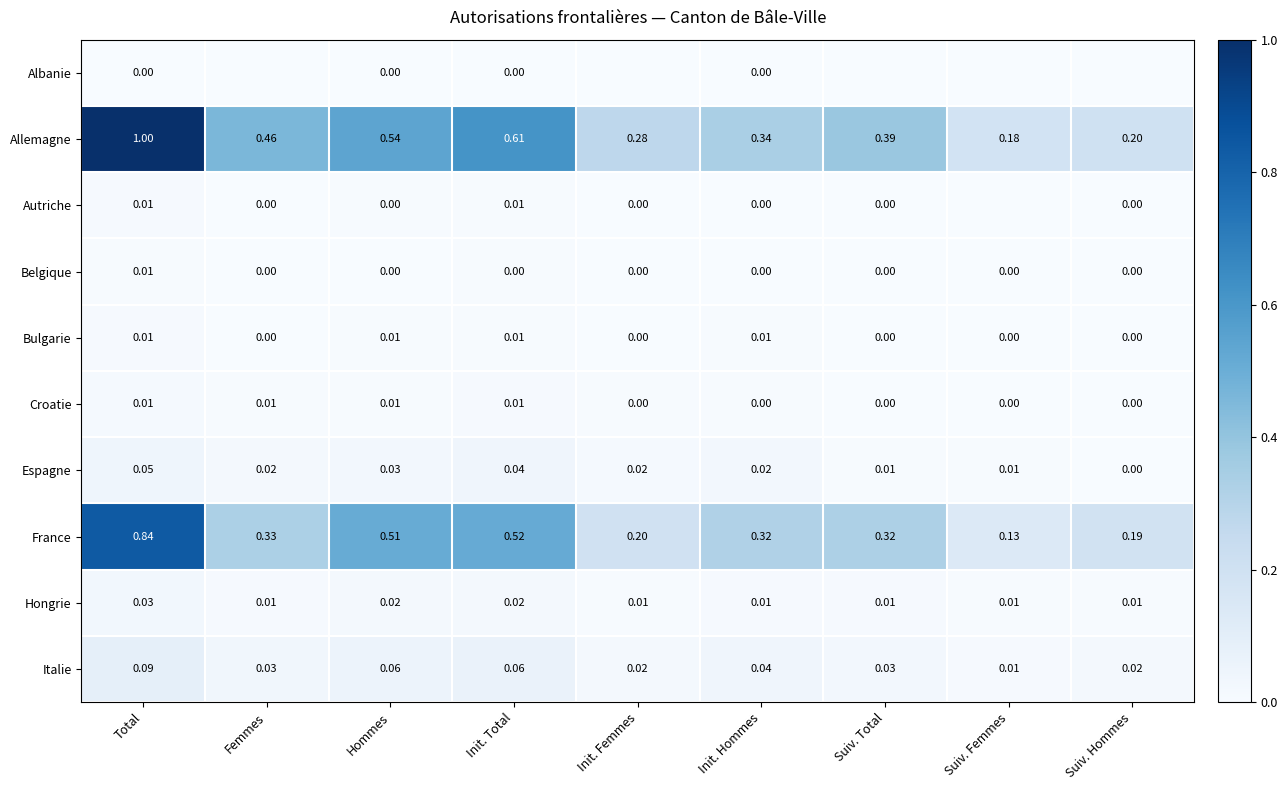

At which label is Allemagne closest to 0?

Suiv. Femmes